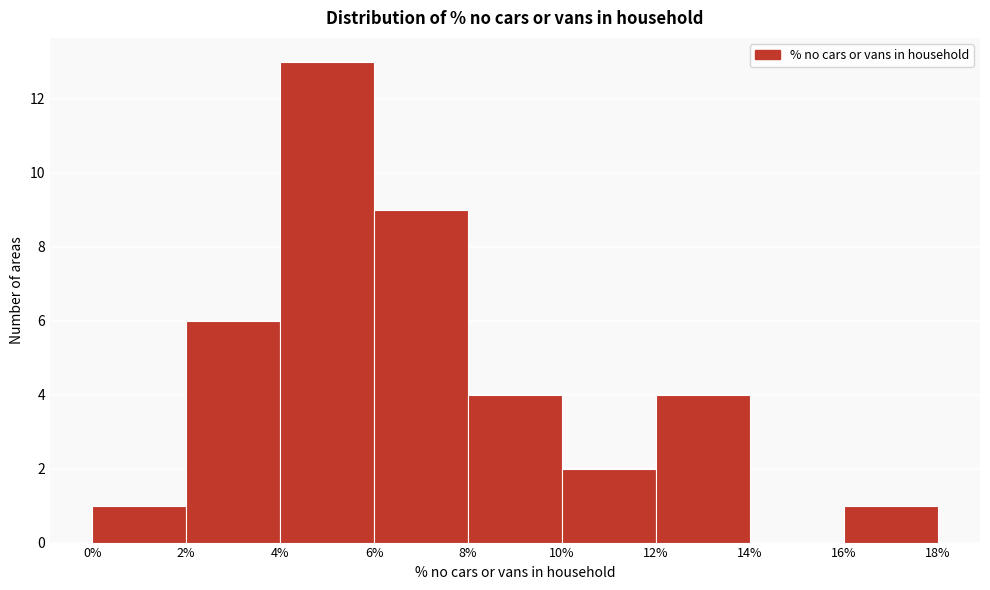

Reading left to right, transcribe this chart: for each bar, give the range it covers on the x-axis and its height. The values are not printed on the chart, so give them approximately, as read against the axis.

0% to 2%: 1
2% to 4%: 6
4% to 6%: 13
6% to 8%: 9
8% to 10%: 4
10% to 12%: 2
12% to 14%: 4
14% to 16%: 0
16% to 18%: 1